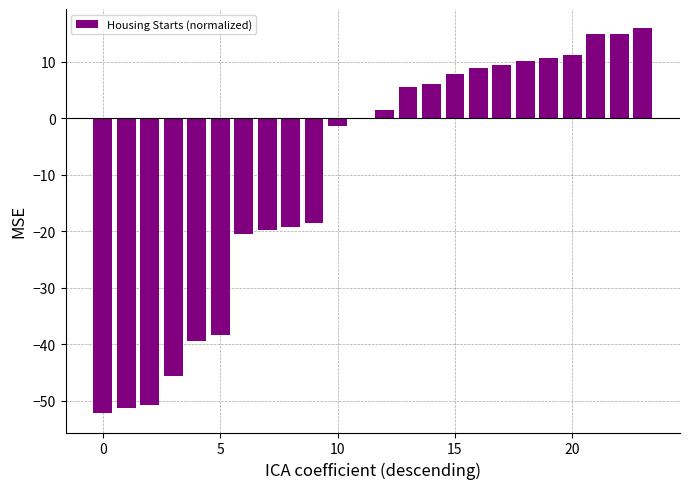

How many data points does each series have?

24